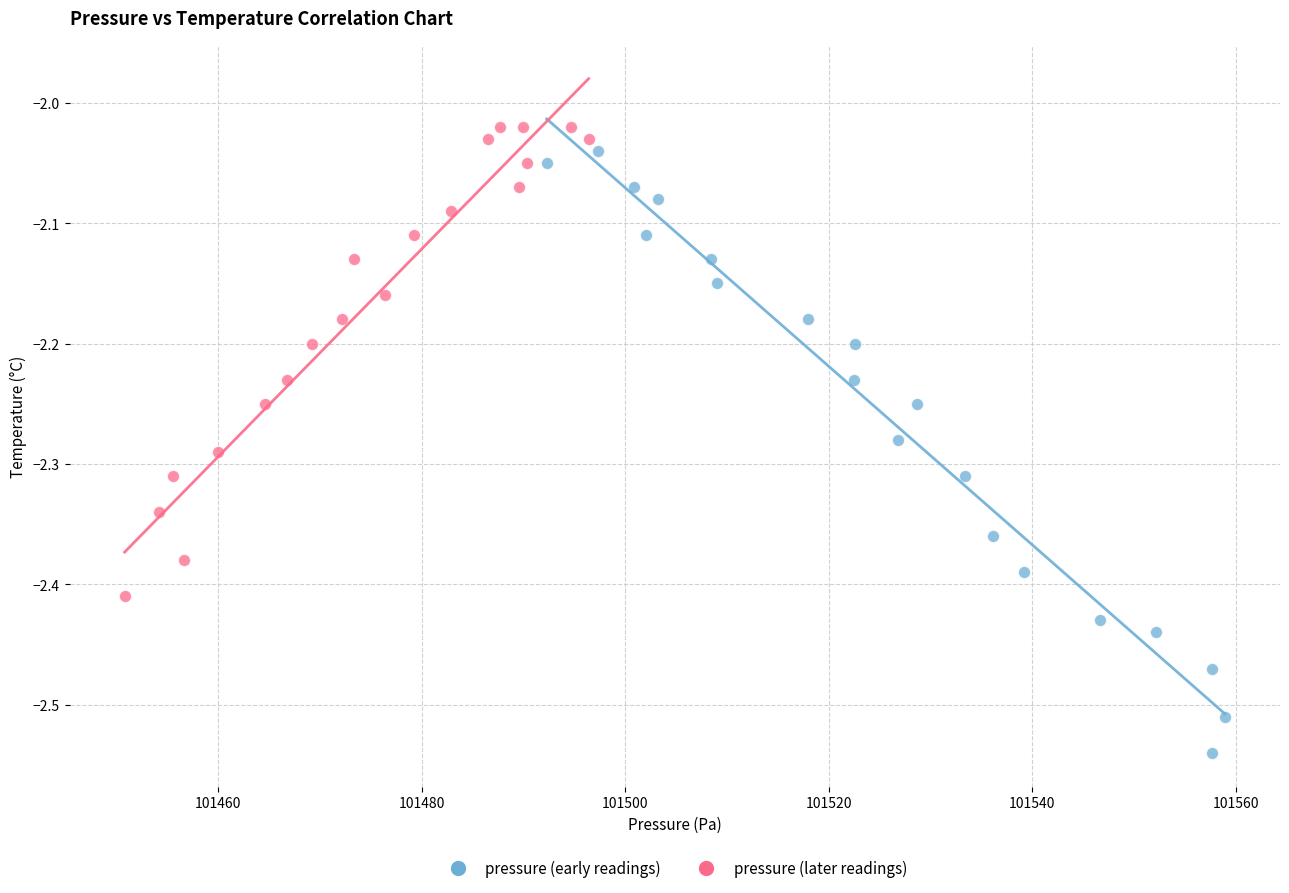

Which series contains the lowest Y value?

pressure (early readings)